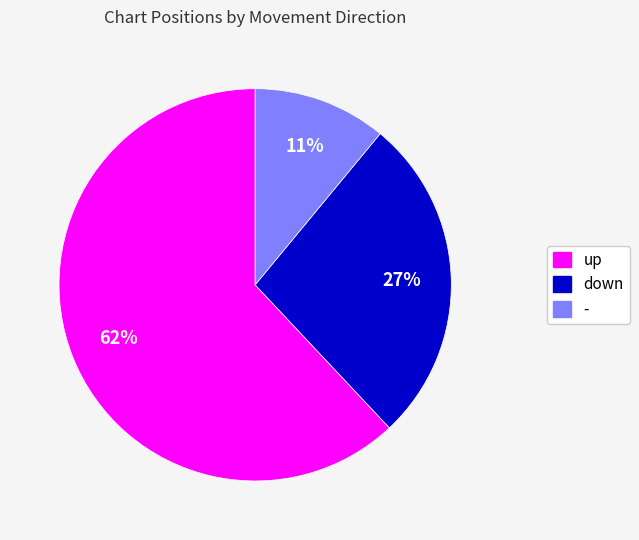

To the nearest percent, what percentage of the pie is down?

27%